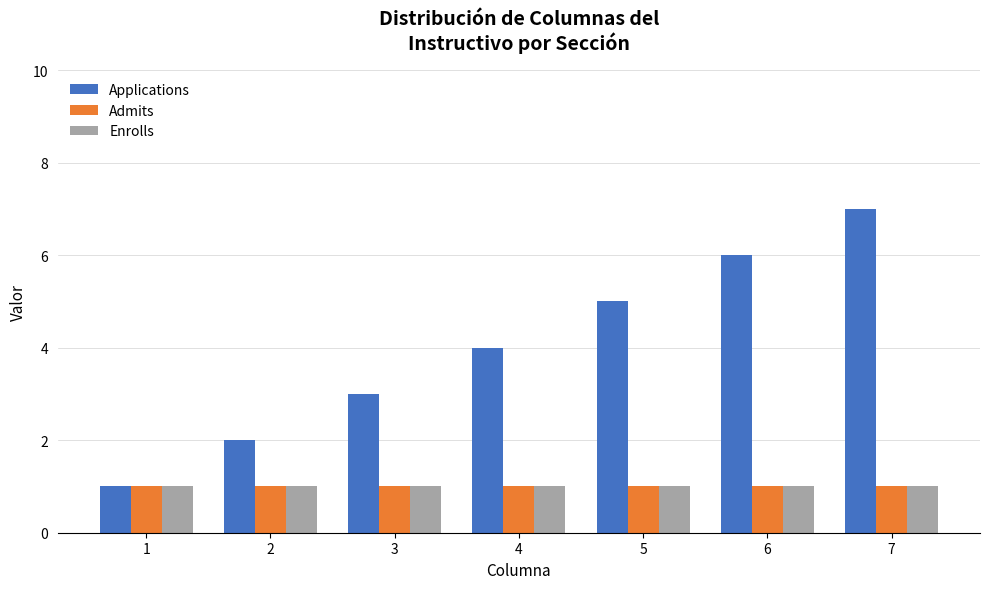

Reading left to right, transcribe all the data shown in this chart.

Applications: 1=1	2=2	3=3	4=4	5=5	6=6	7=7
Admits: 1=1	2=1	3=1	4=1	5=1	6=1	7=1
Enrolls: 1=1	2=1	3=1	4=1	5=1	6=1	7=1